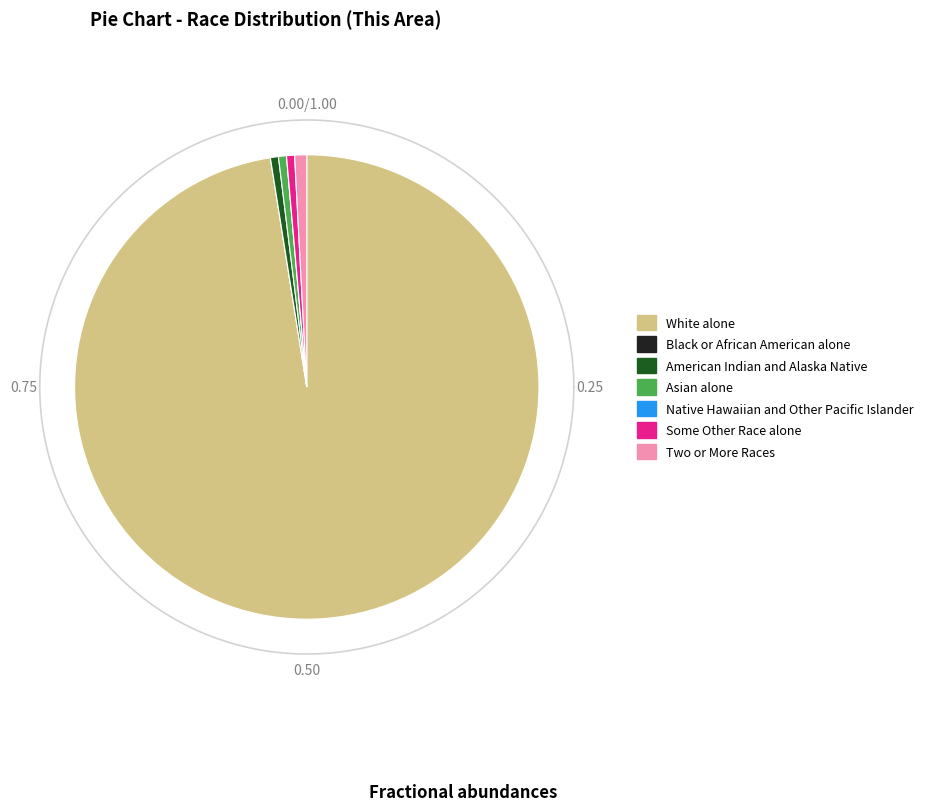

Which slice represents more than half of the pie?

White alone